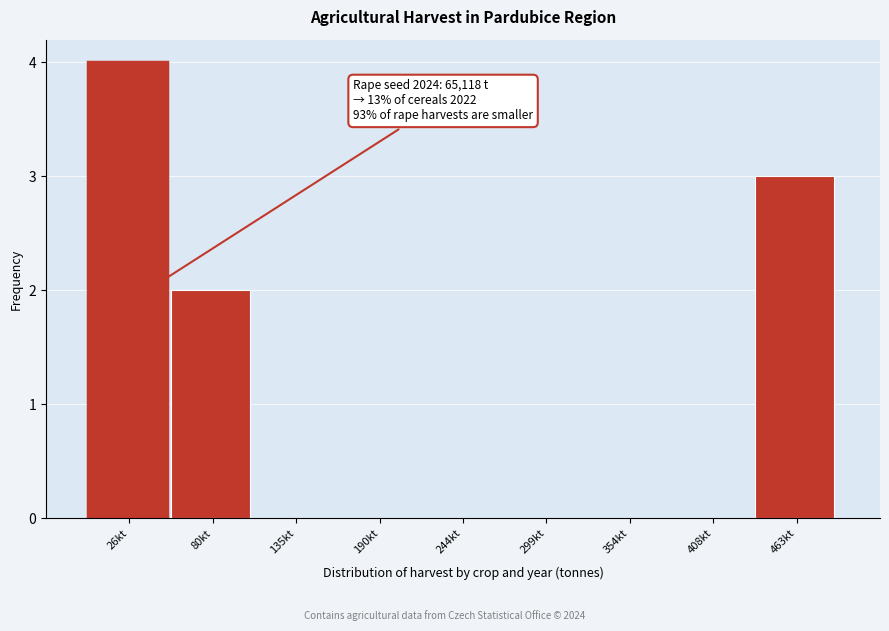

Reading left to right, list all the values displayed in this chart.

26kt=4	80kt=2	135kt=0	190kt=0	244kt=0	299kt=0	354kt=0	408kt=0	463kt=3